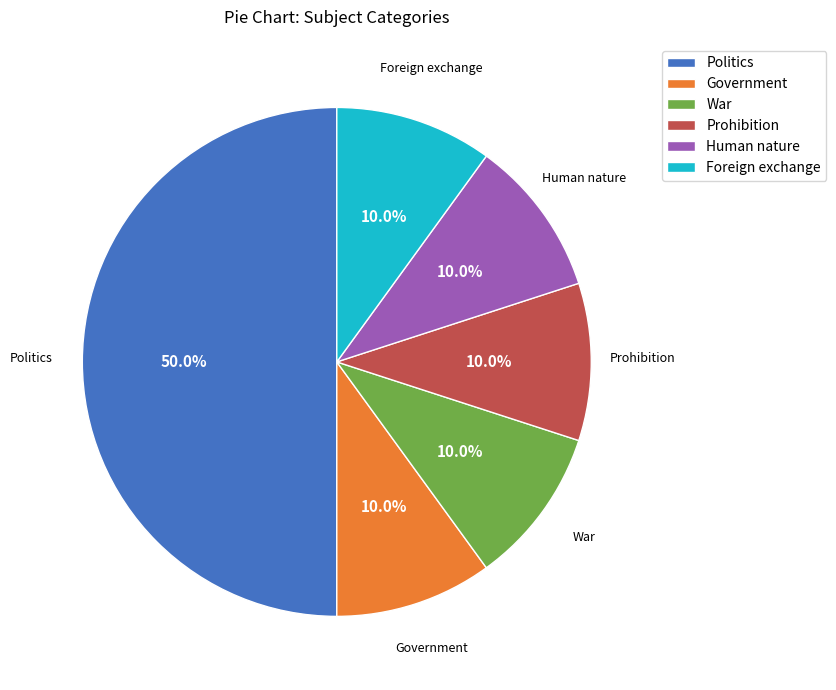

Approximately how many times larger is the value at Foreign exchange compared to War?

1.0